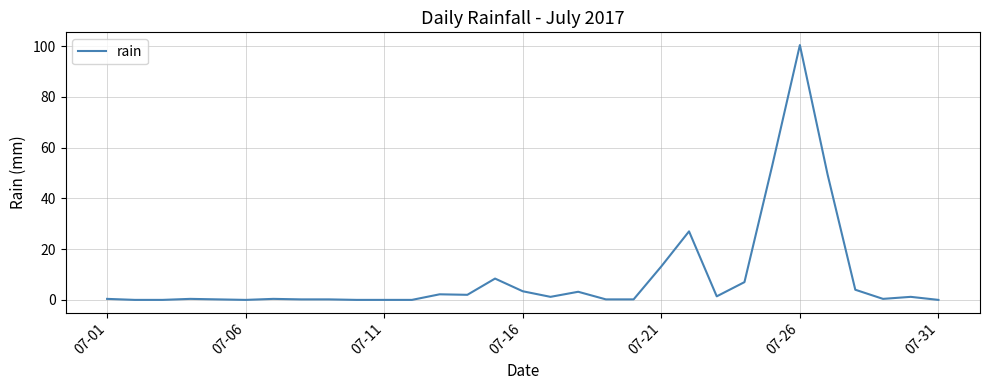

What is the difference between the maximum and minimum values?

100.4